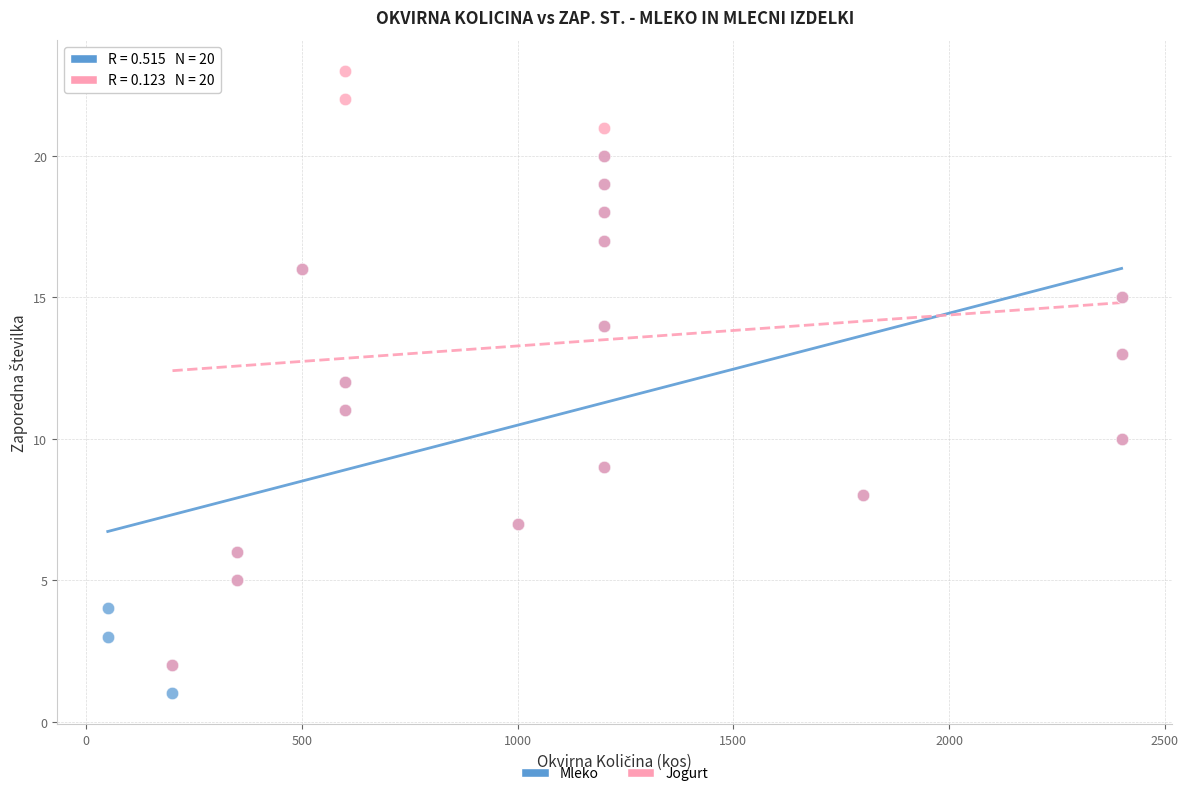

Which series has the largest Y range (max minus min)?

Jogurt